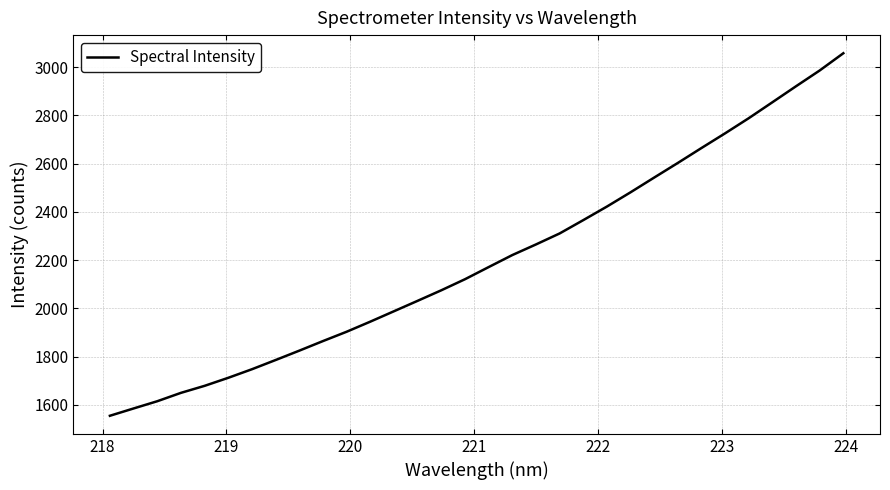

True or false: the data has more than 0 interior local peaks.

False